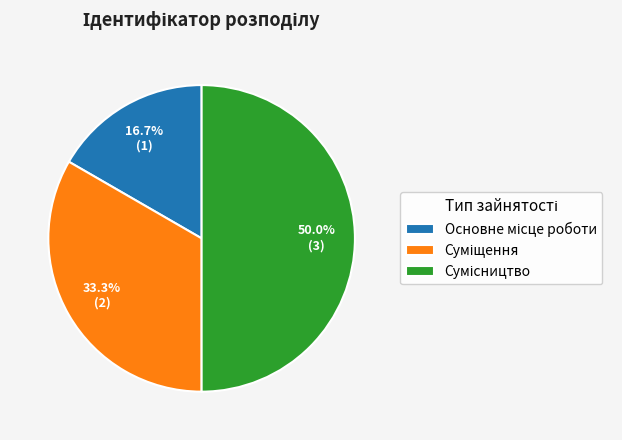

How many segments does this pie chart have?

3